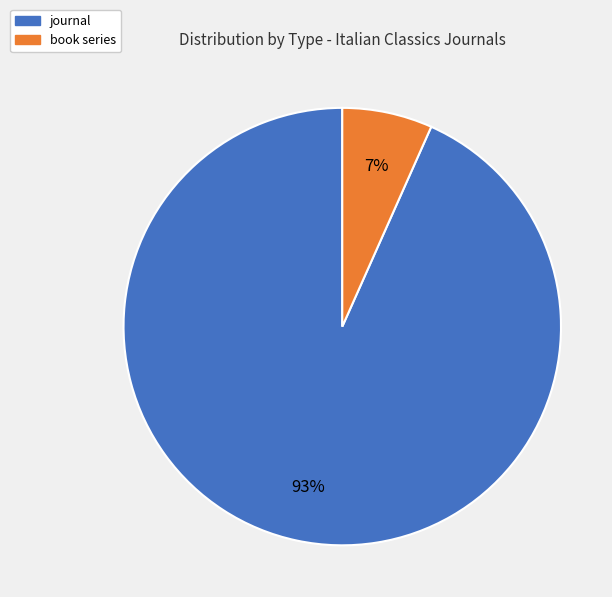

Does any single category account for the majority?

Yes